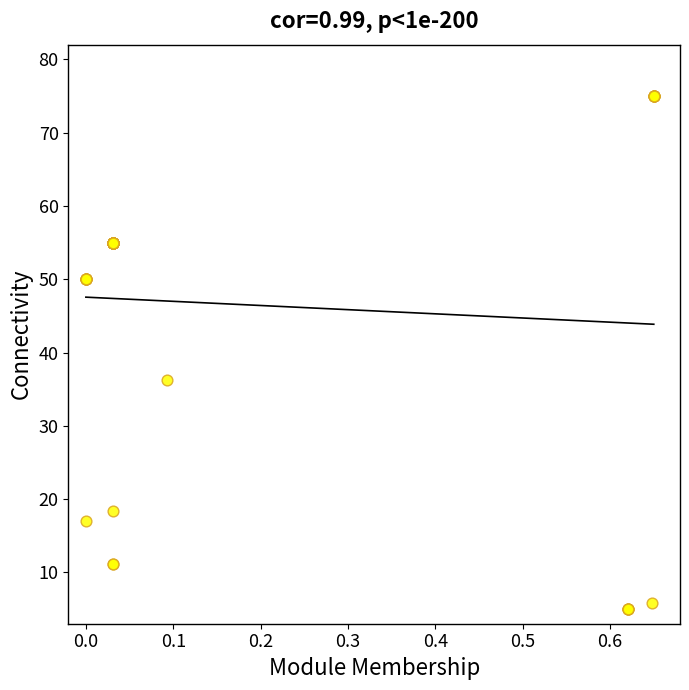

What Y value in the scatter plot is closest to 40?

36.3